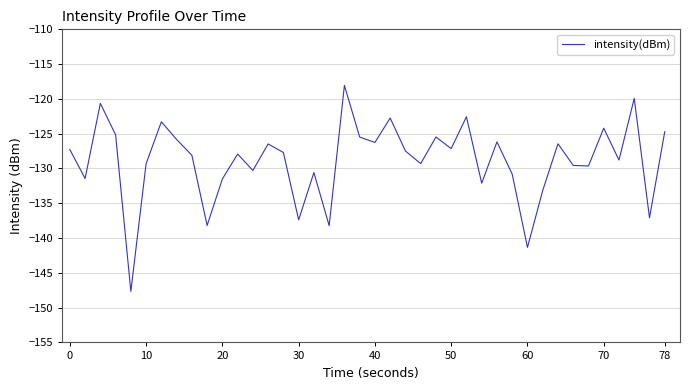

What is the difference between the maximum and minimum values?

29.6